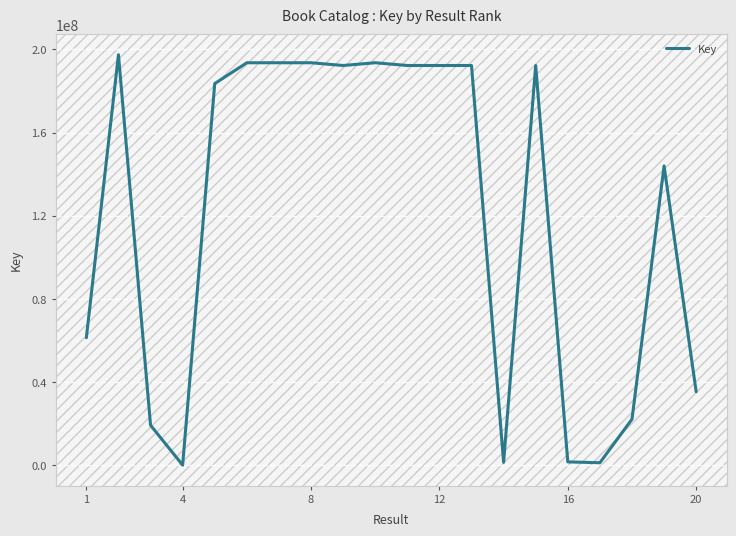

What is the difference between the maximum and minimum values?

197219978